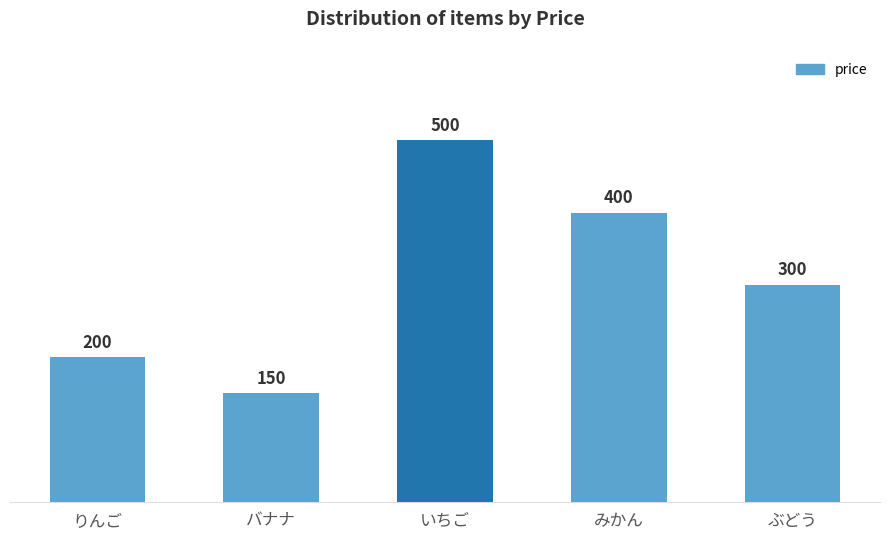

How many categories are shown in the chart?

5